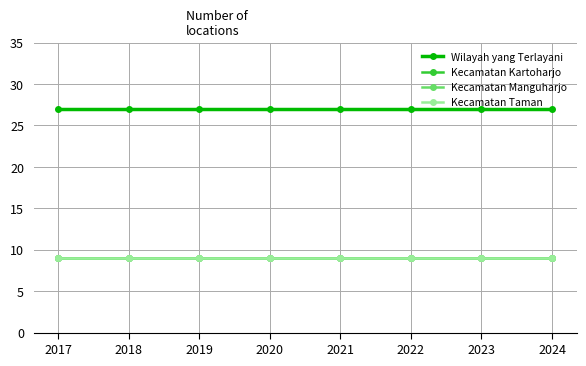

What is the sum of all Kecamatan Kartoharjo values?

72